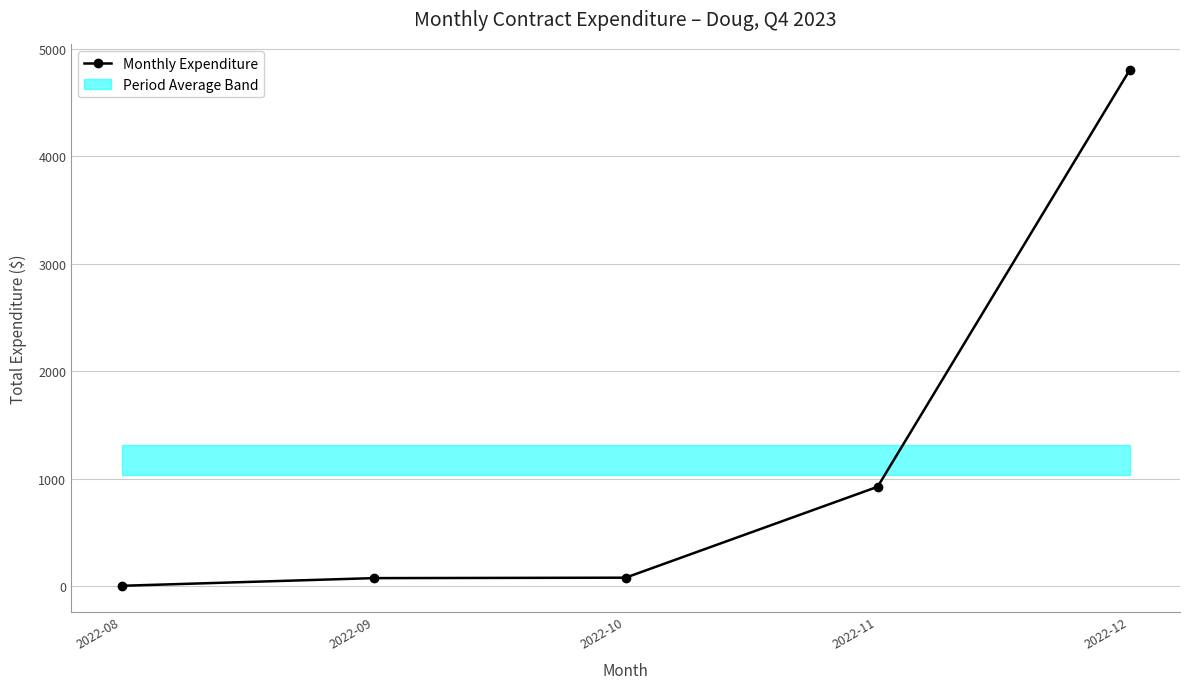

At which label is the value closest to 2402?

2022-11